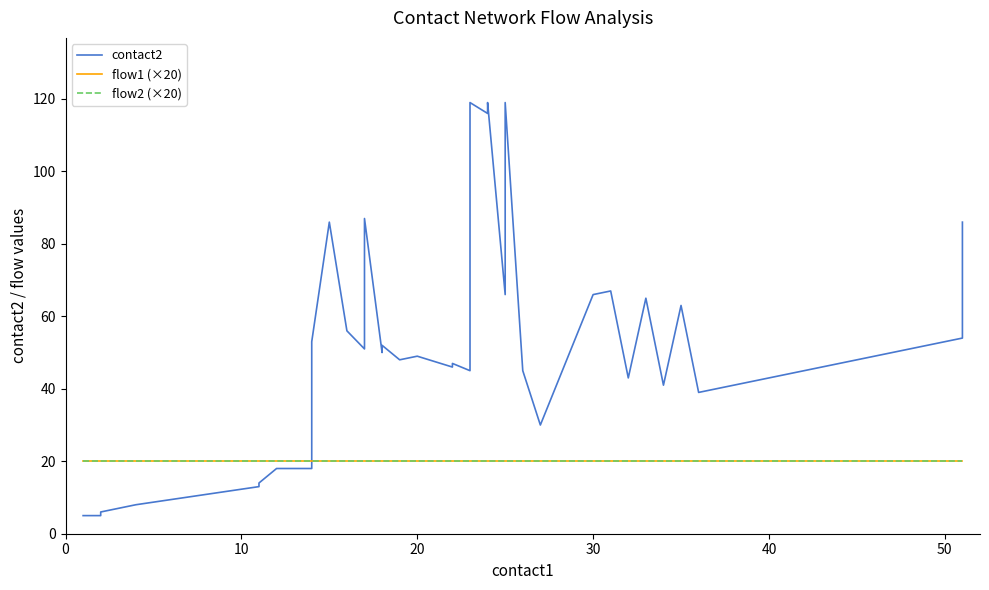

Read the flow1 (×20) value at 7.

20